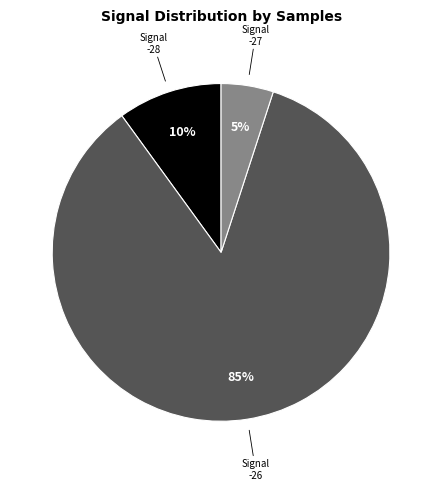

How many slices are in this pie chart?

3